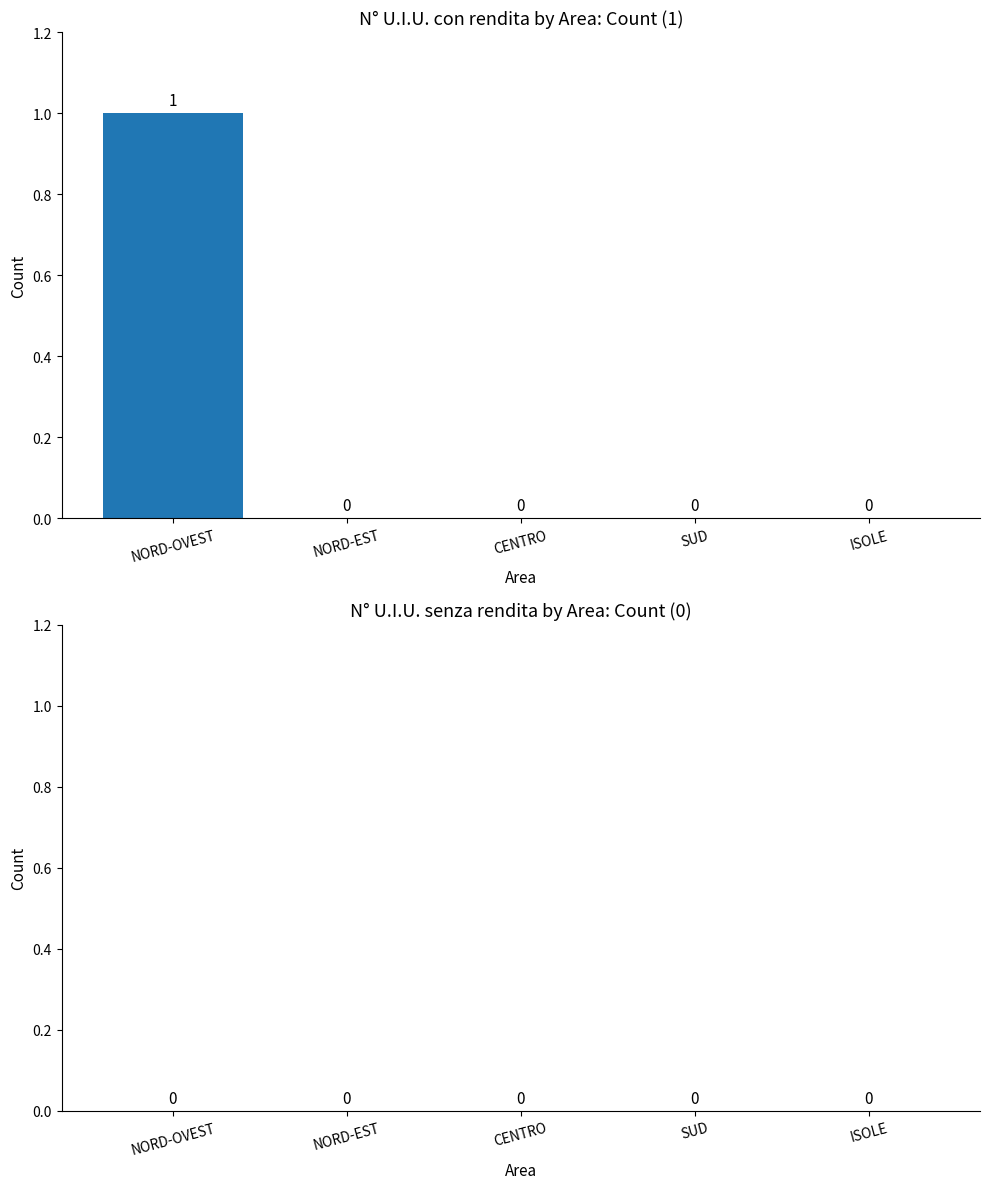

Between NORD-OVEST and SUD, which is larger?

NORD-OVEST